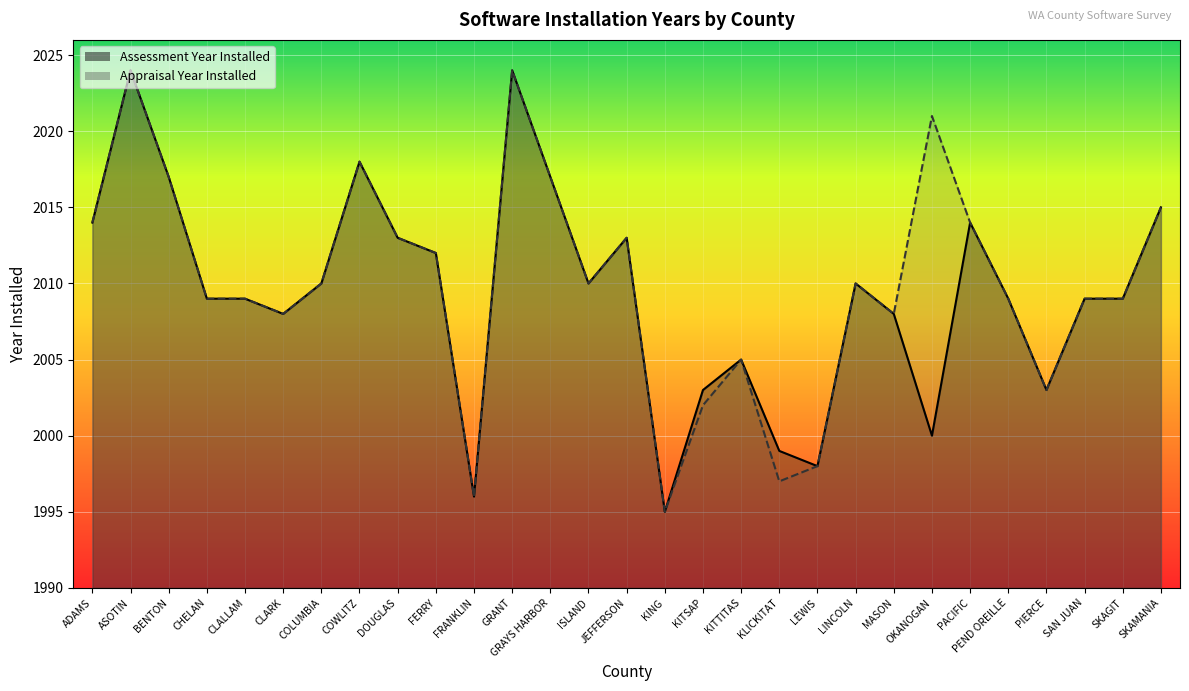

True or false: Appraisal Year Installed and Assessment Year Installed intersect in this chart.

False